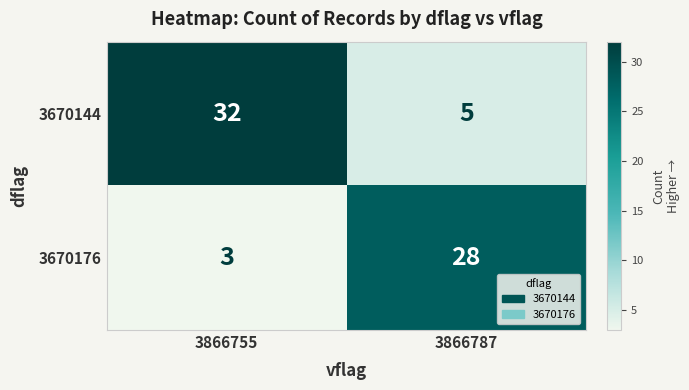

What is the average value of the 3670176 series?

16